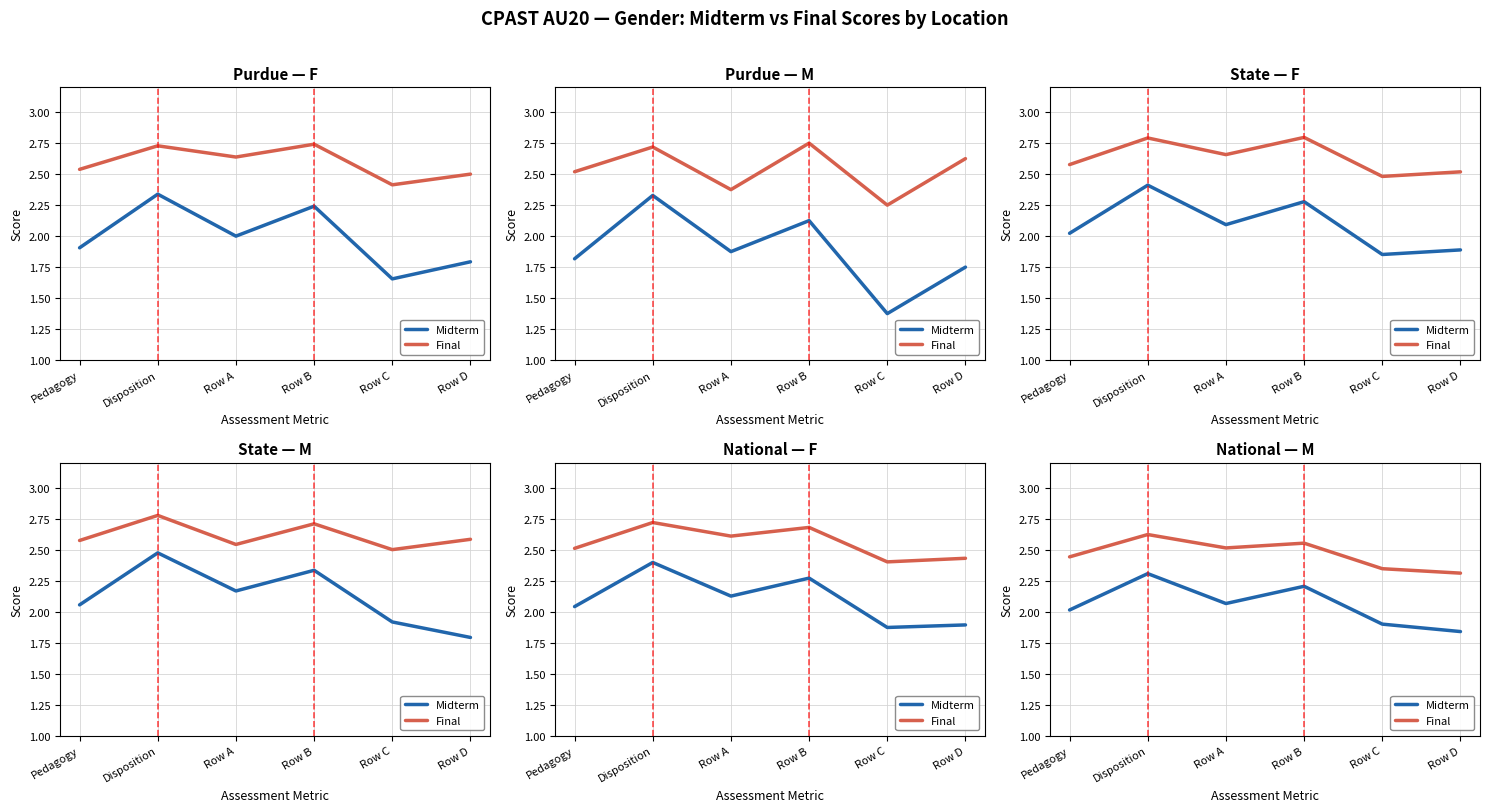

Is it true that Midterm equals 2.3 at Disposition?

True